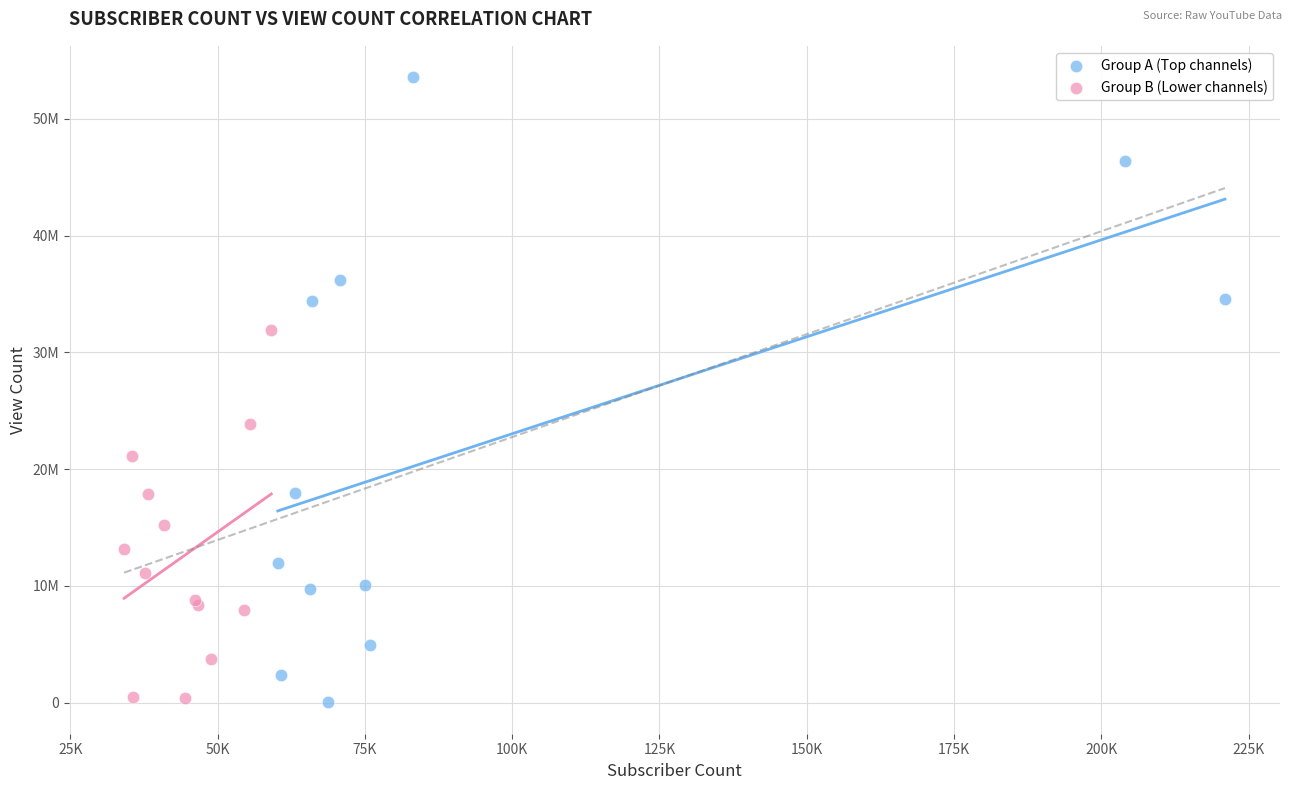

Which series has the widest spread of Y values?

Group A (Top channels)